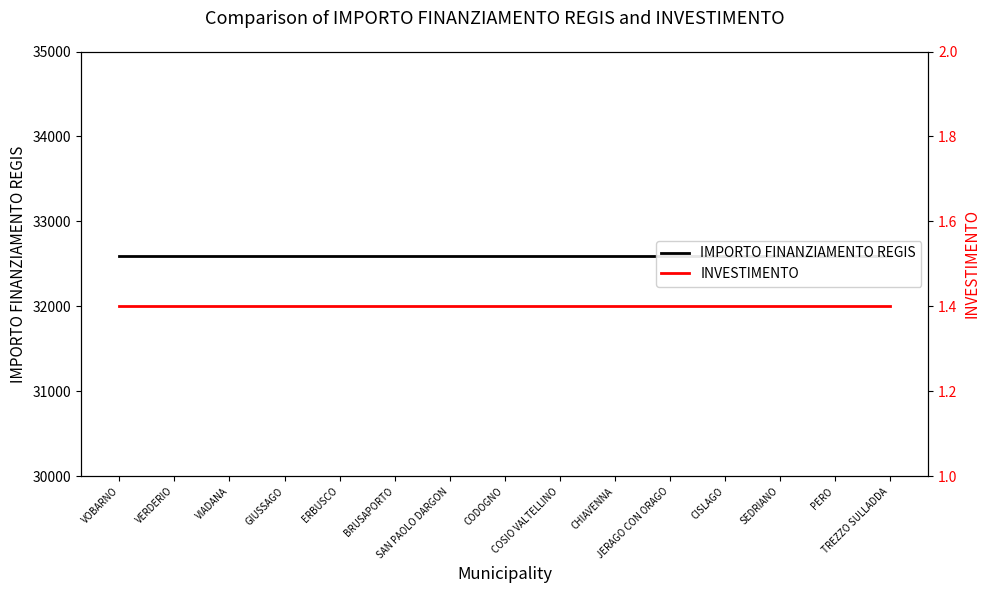

Which category has the highest value across all series?

VOBARNO